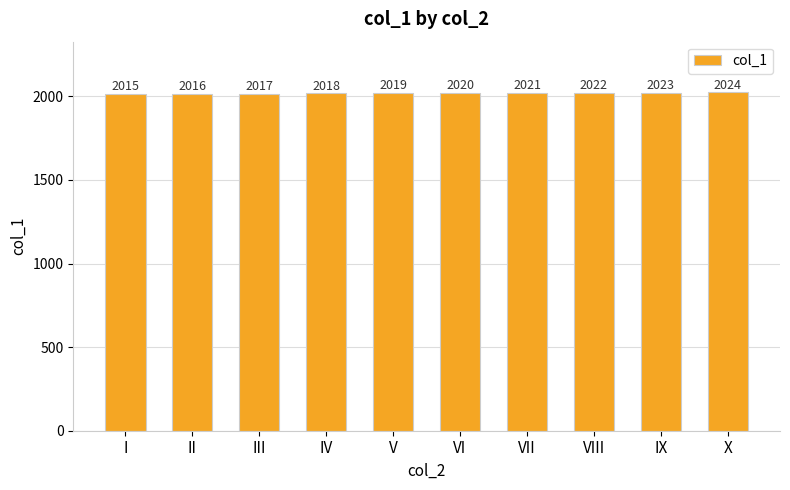

List the labels in order of value, smallest first.

I, II, III, IV, V, VI, VII, VIII, IX, X